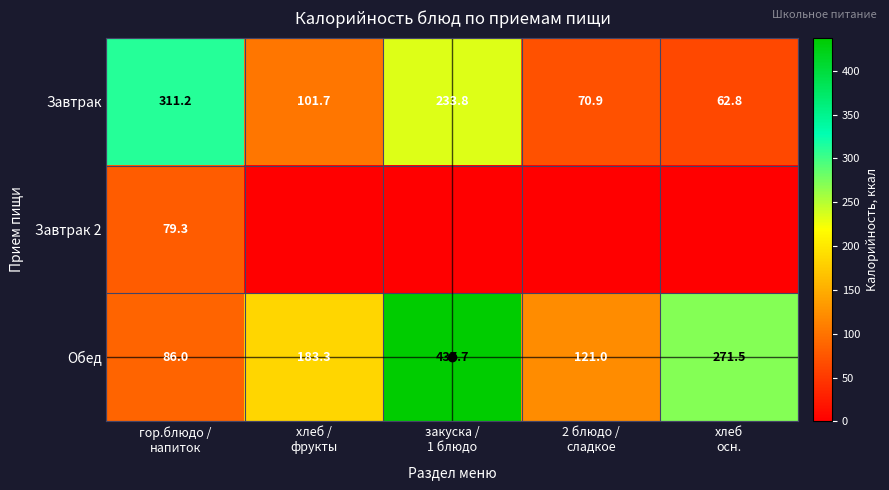

What is the difference between the highest and lowest values at 2 блюдо /
сладкое?

121.0